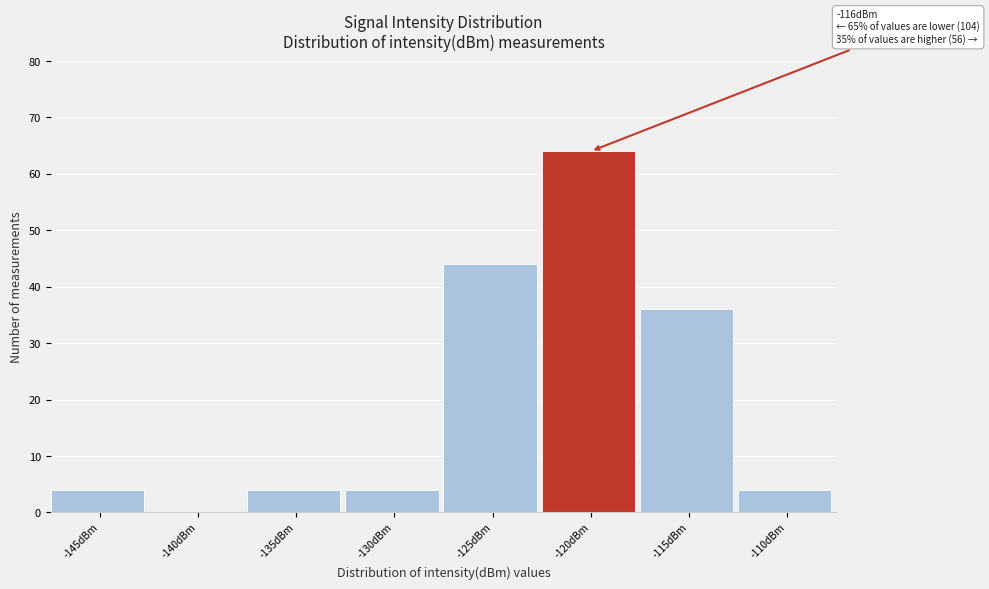

Reading left to right, transcribe all the data shown in this chart.

-145dBm=4	-140dBm=0	-135dBm=4	-130dBm=4	-125dBm=44	-120dBm=64	-115dBm=36	-110dBm=4